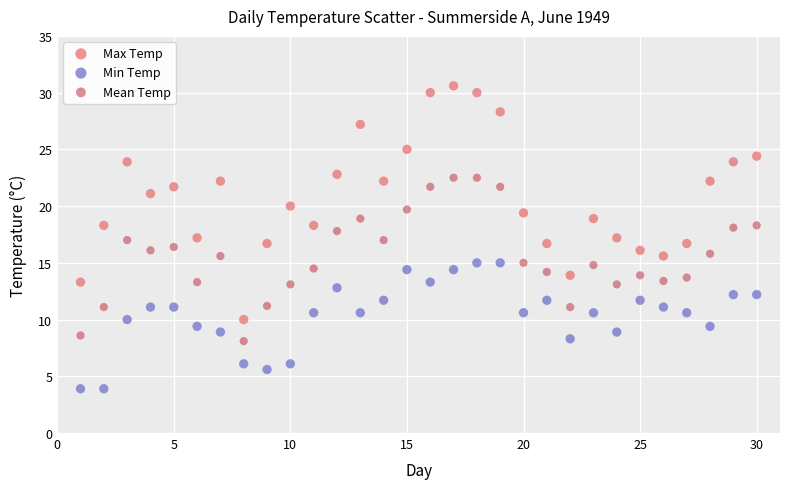

Which series reaches the minimum Y coordinate?

Min Temp